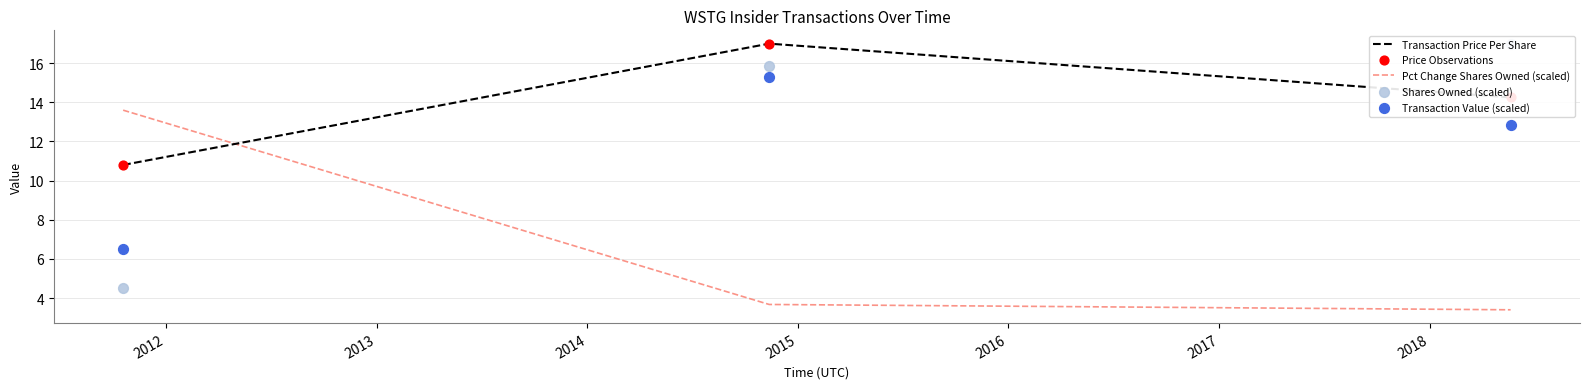

Which series reaches the minimum Y coordinate?

Pct Change Shares Owned (scaled)